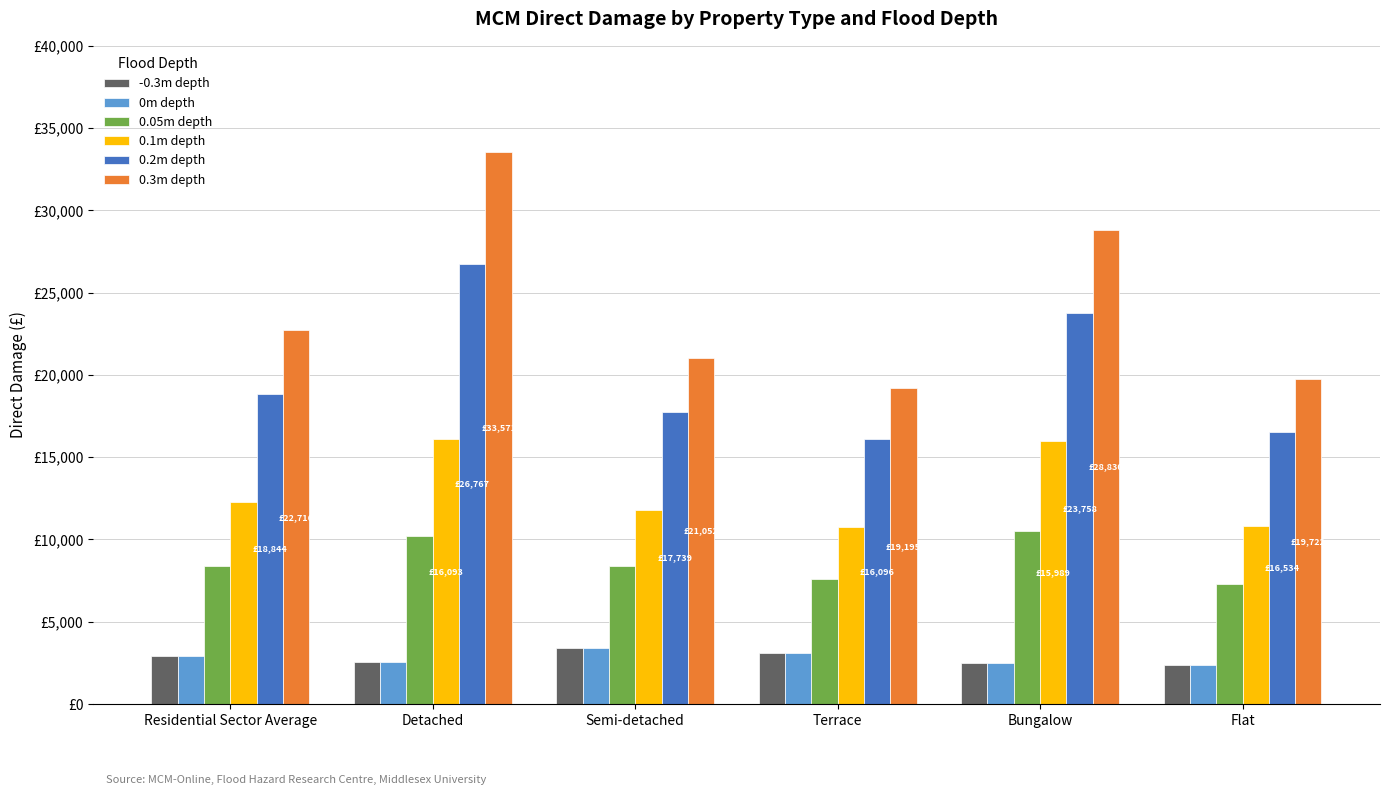

Are the bars horizontal?

No